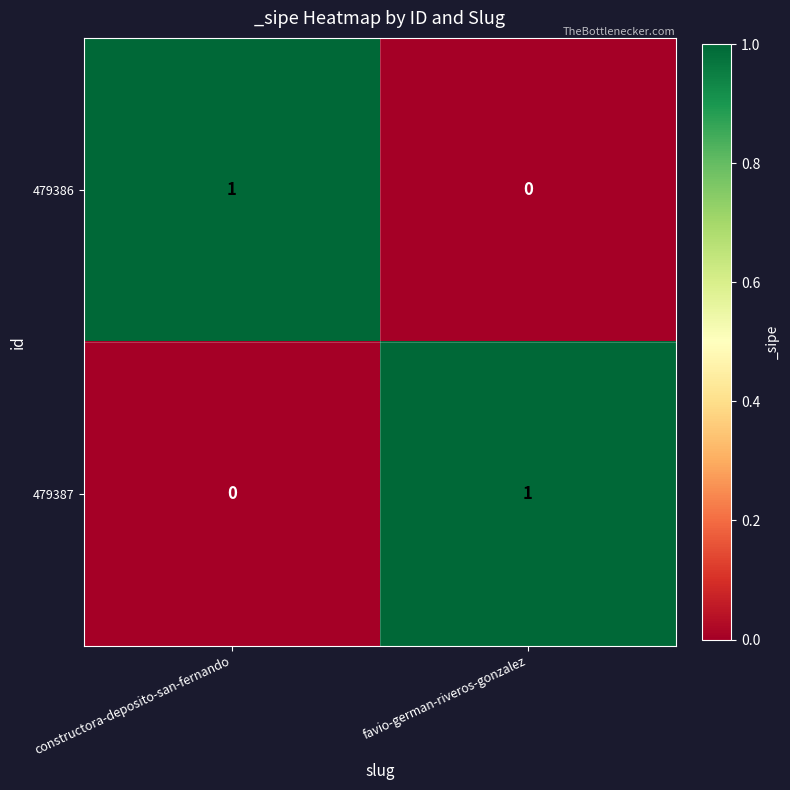

Rank the series at constructora-deposito-san-fernando from lowest to highest value.

479387, 479386